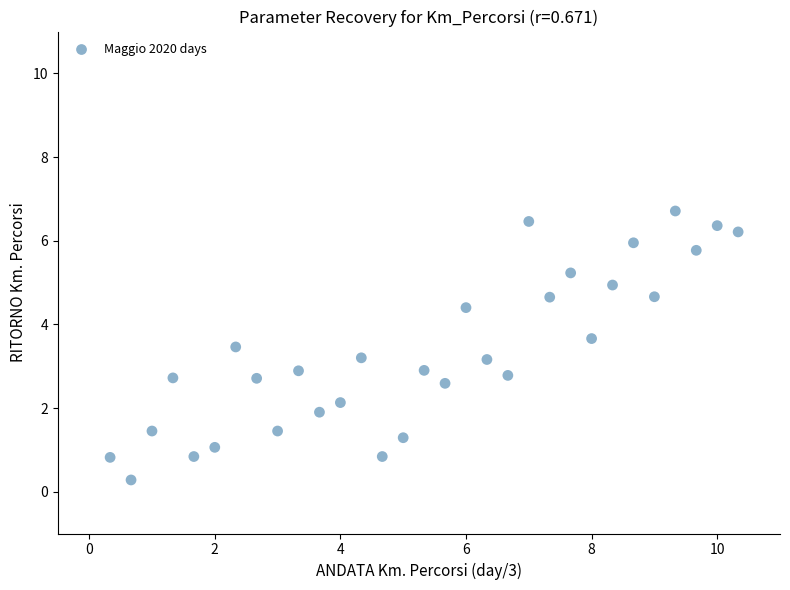

What is the range of Y values (max minus min)?

6.4